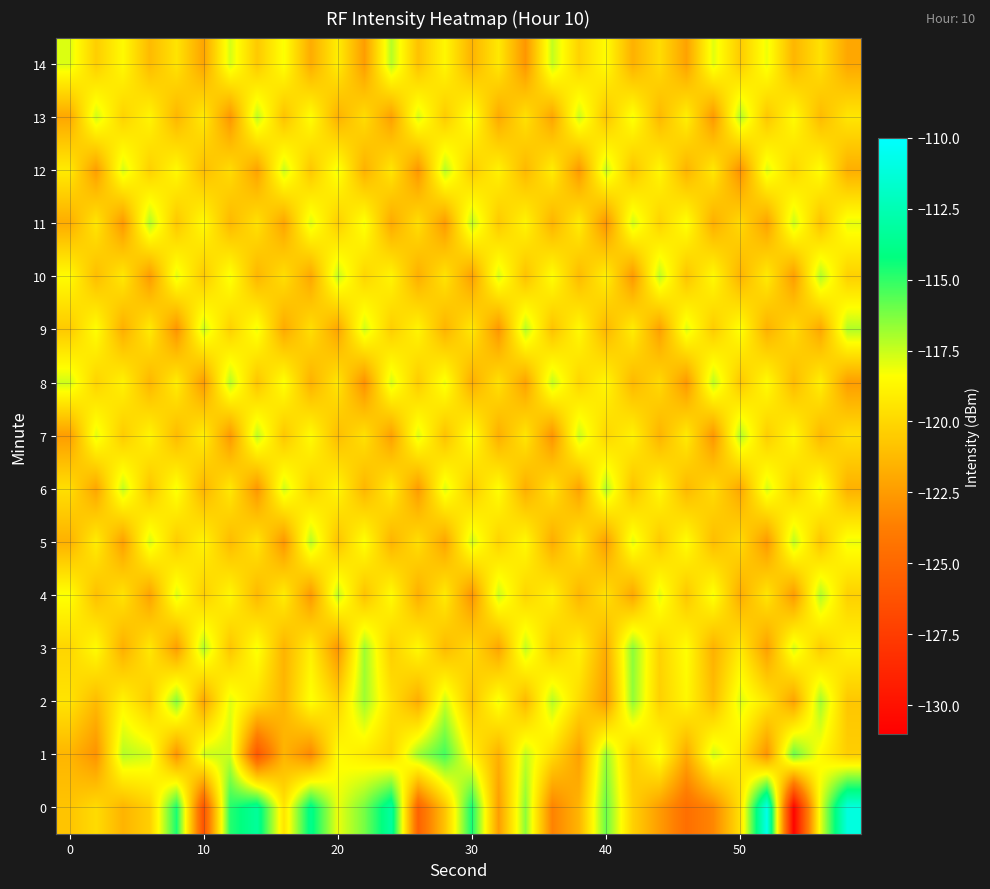

How many categories are shown in the chart?

30